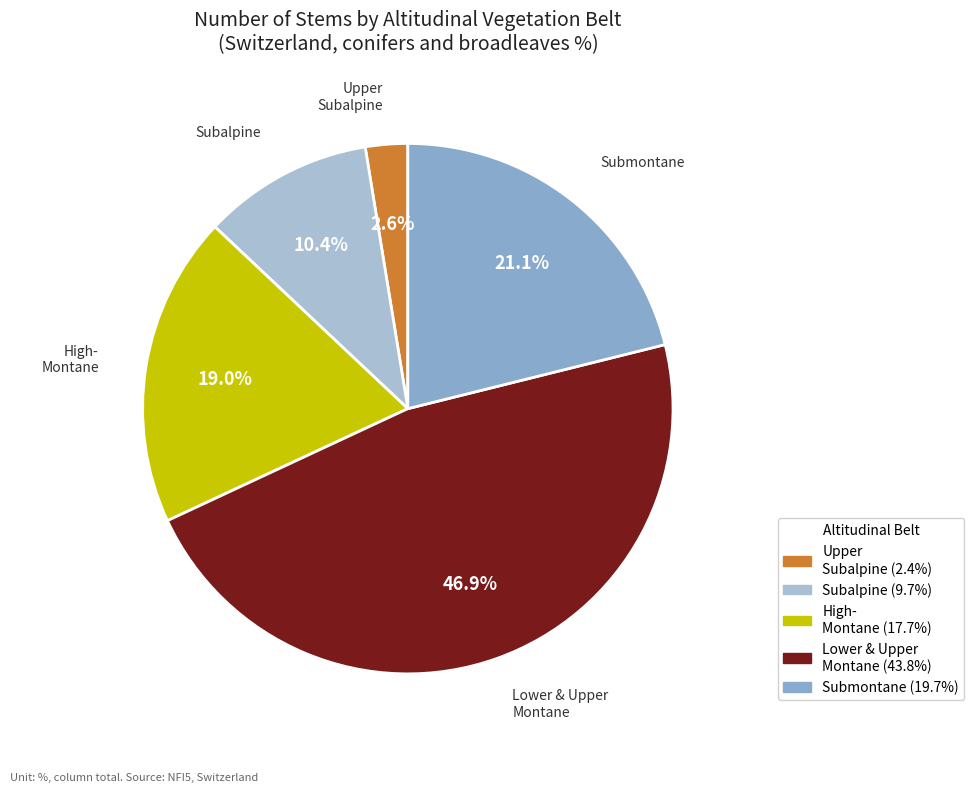

How many segments does this pie chart have?

5